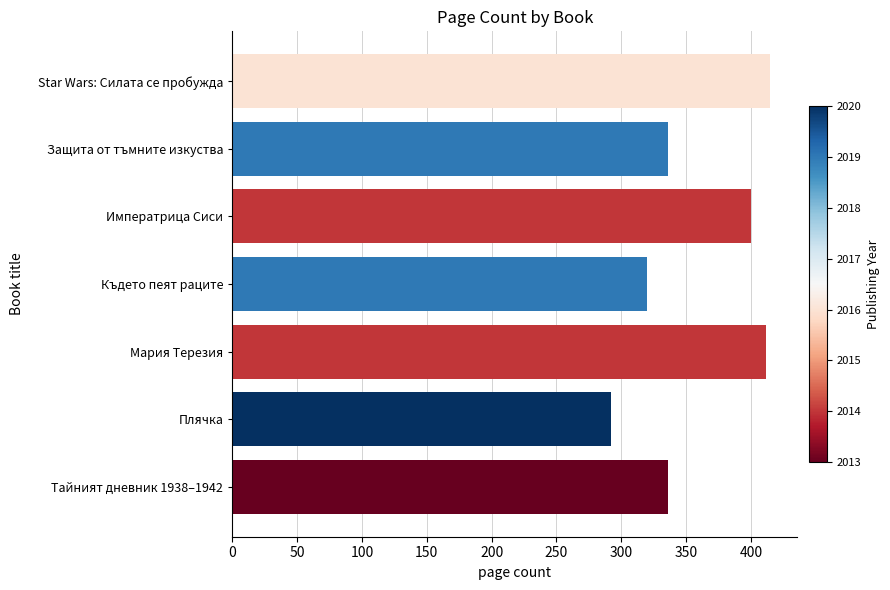

Are the bars horizontal?

Yes